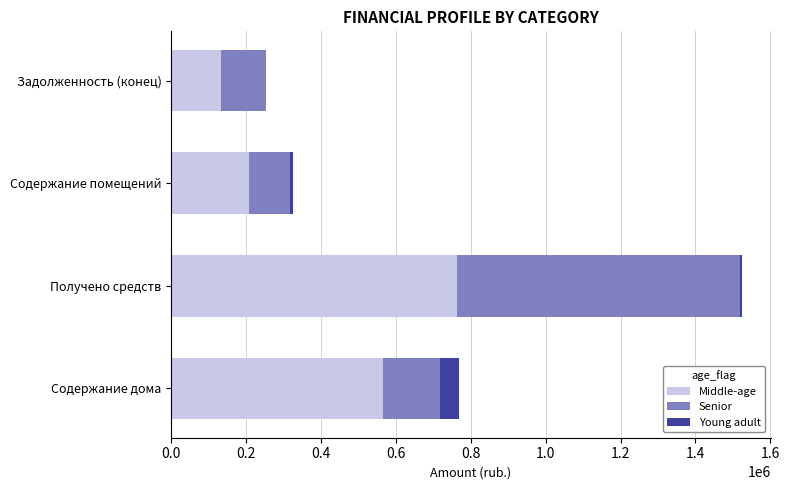

Where is Middle-age nearest to the value 447141?

Содержание дома